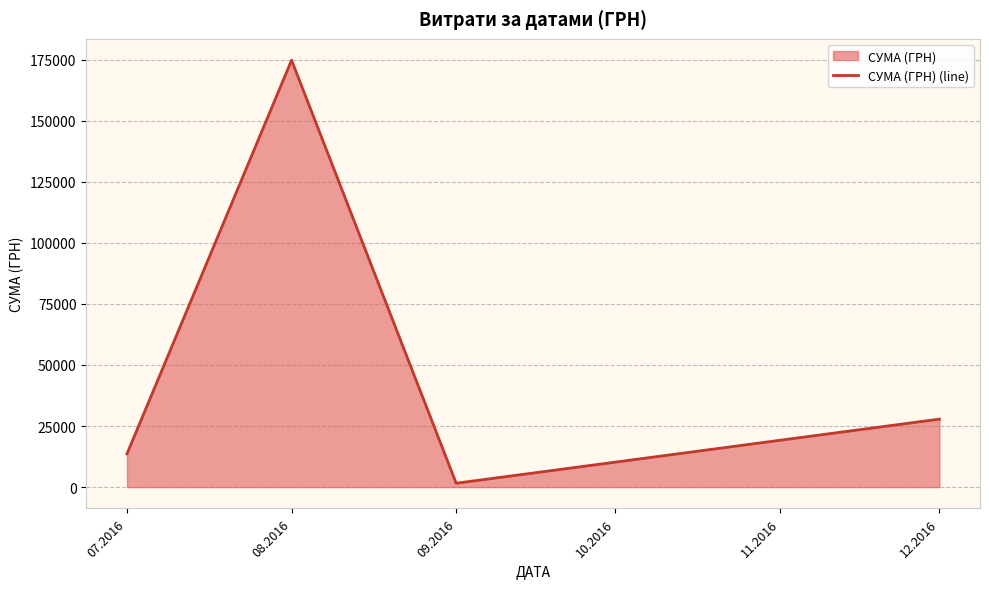

Which category has the highest value across all series?

08.2016